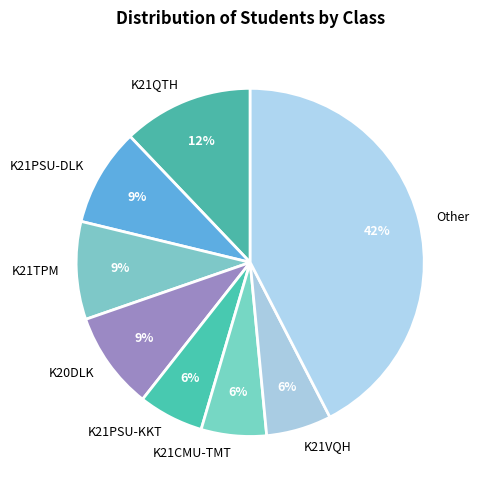

What is the ratio of the value at K21TPM to the value at K21VQH?

1.5